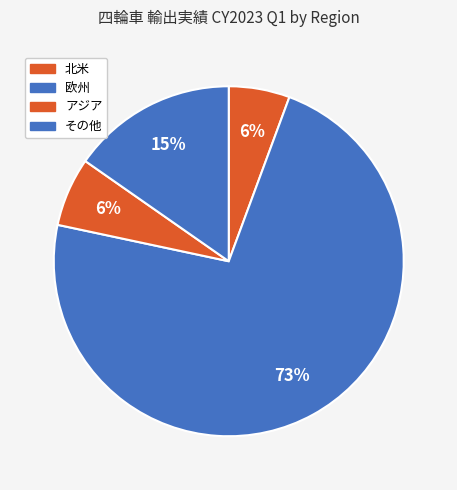

How many segments does this pie chart have?

4